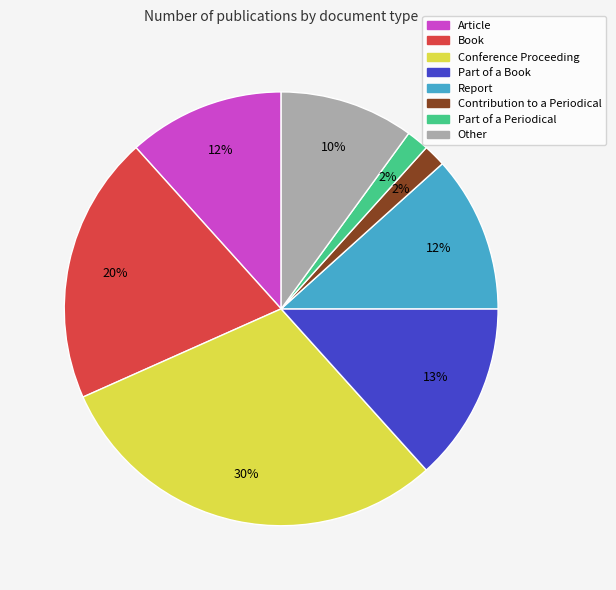

Is the sum of Other and Report greater than half?

No